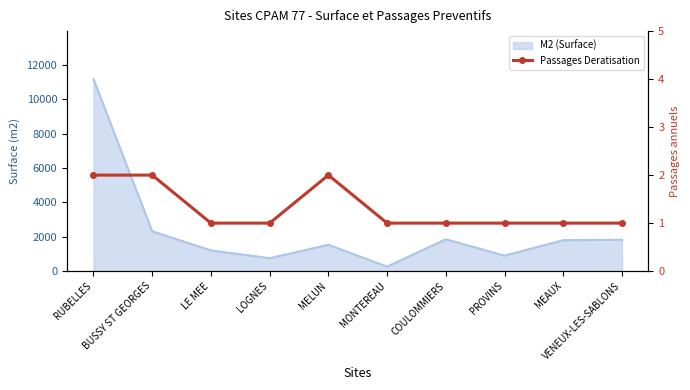

What is the maximum value shown in the chart?

2